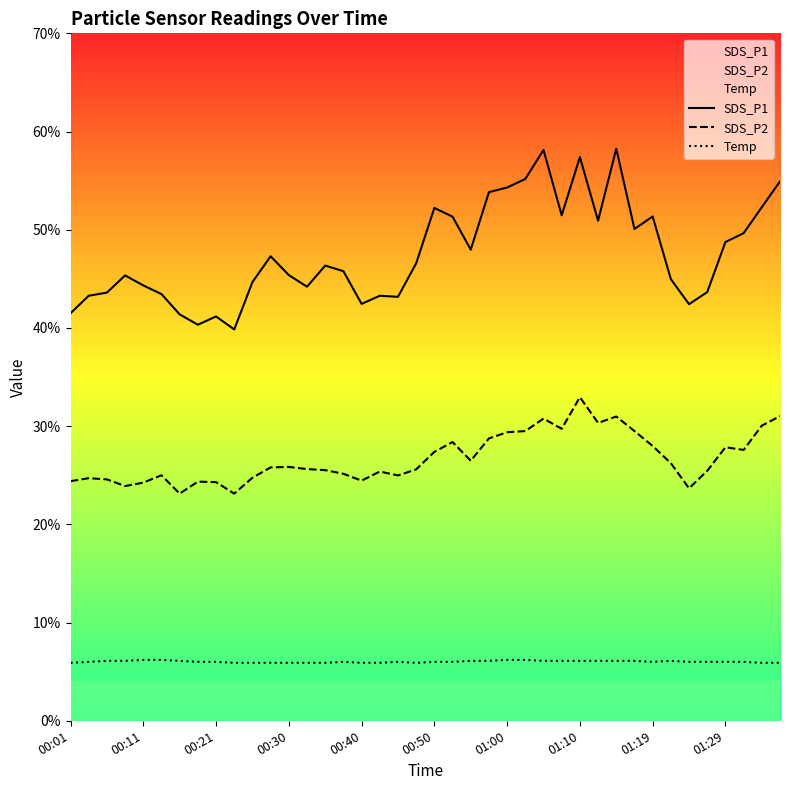

What is the total value across all series at 19?

78.1